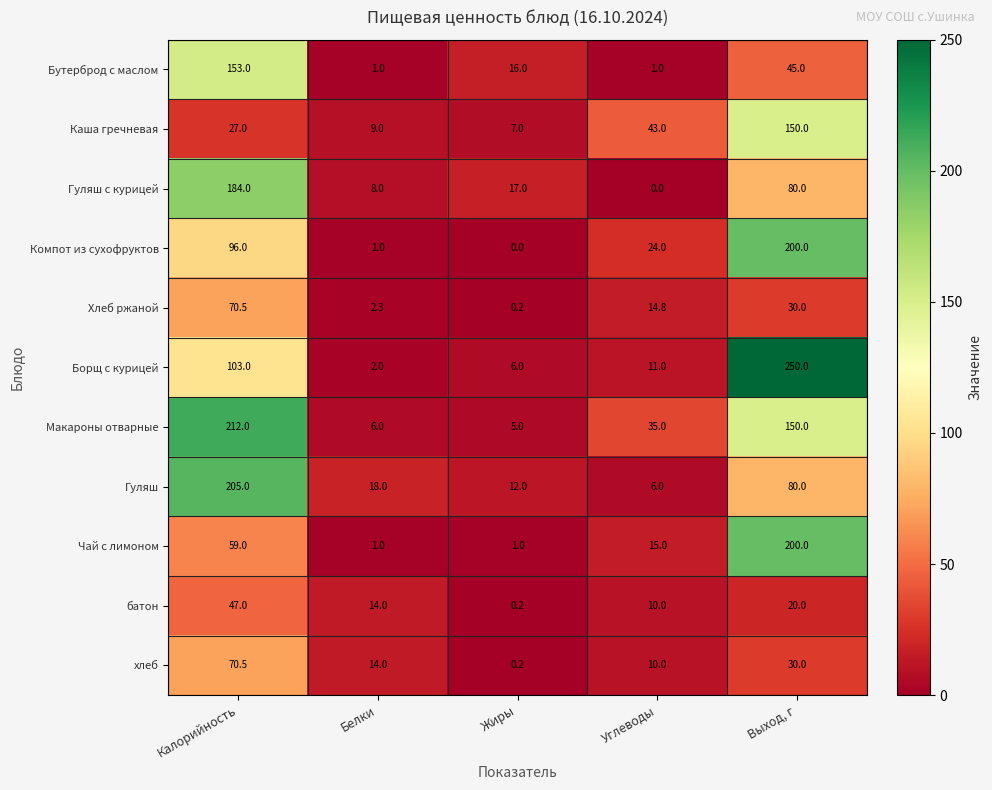

Count the number of categories in the chart.

5